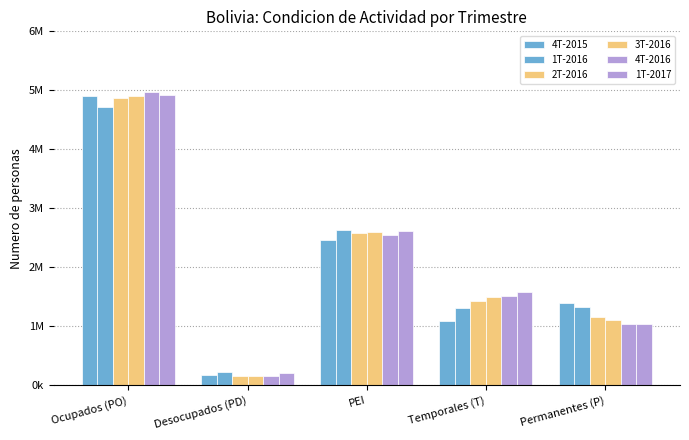

What value does the 4T-2015 series have at Permanentes (P)?

1385510.7